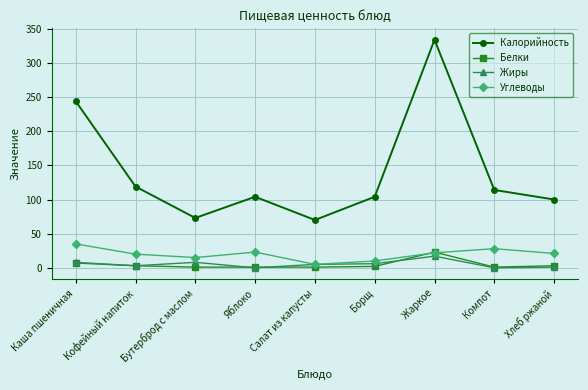

True or false: Калорийность has a value of 114 at Компот.

True